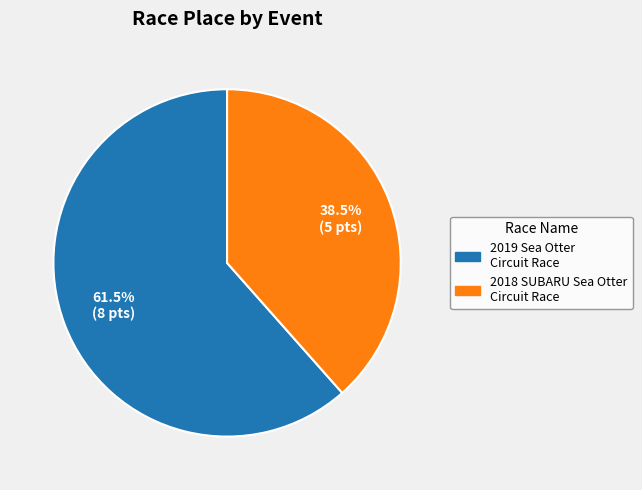

What is the majority slice?

2019 Sea Otter Circuit Race